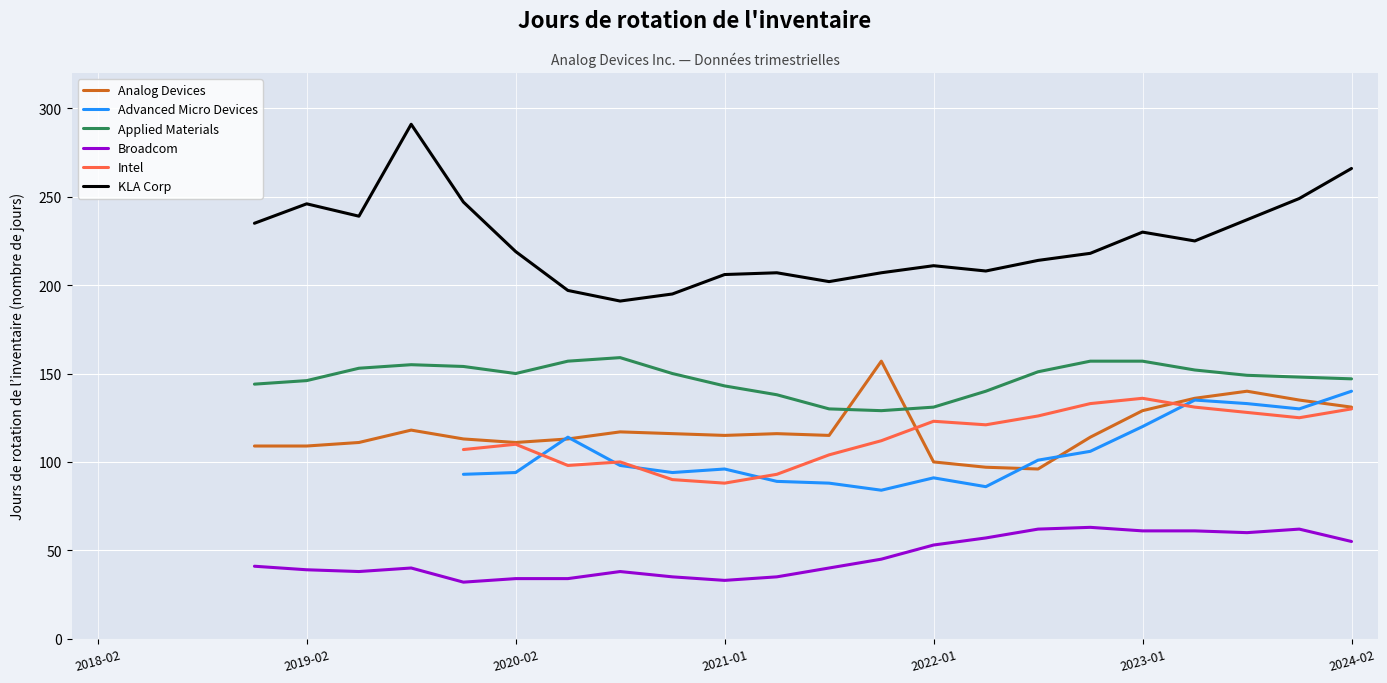

List the series in order of their peak value, lowest first.

Broadcom, Intel, Advanced Micro Devices, Analog Devices, Applied Materials, KLA Corp